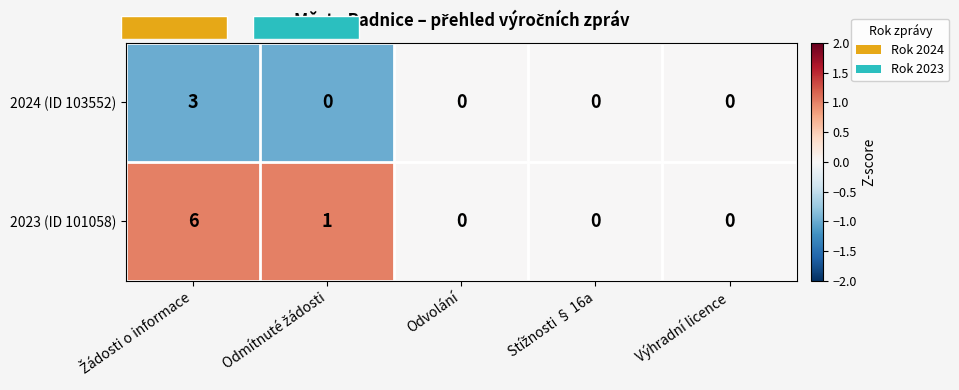

How many 2024 (ID 103552) values are between 0 and 1?

4